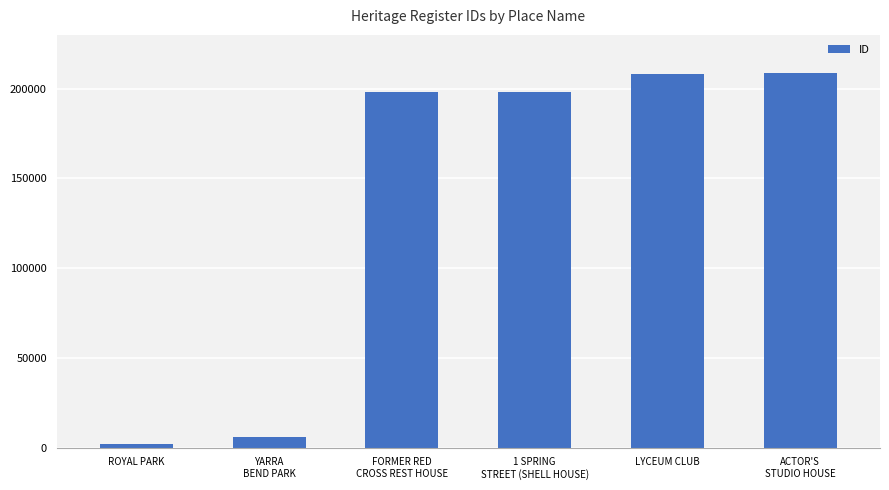

How many distinct data groups are displayed?

1